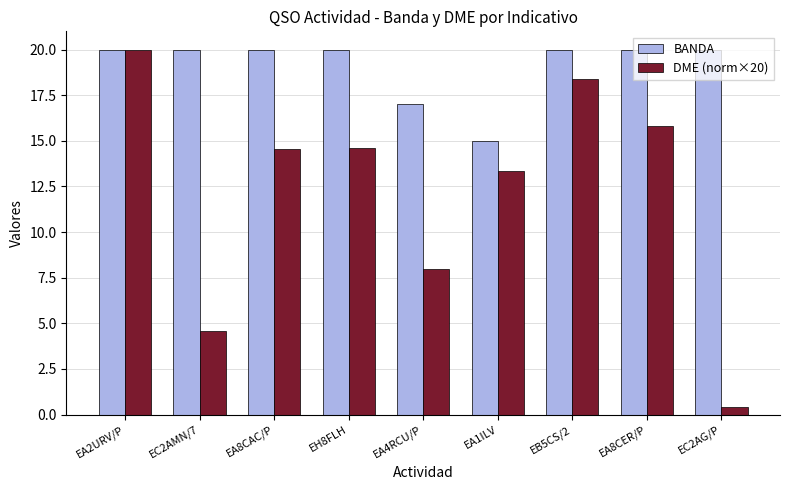

What is the minimum value shown in the chart?

0.4